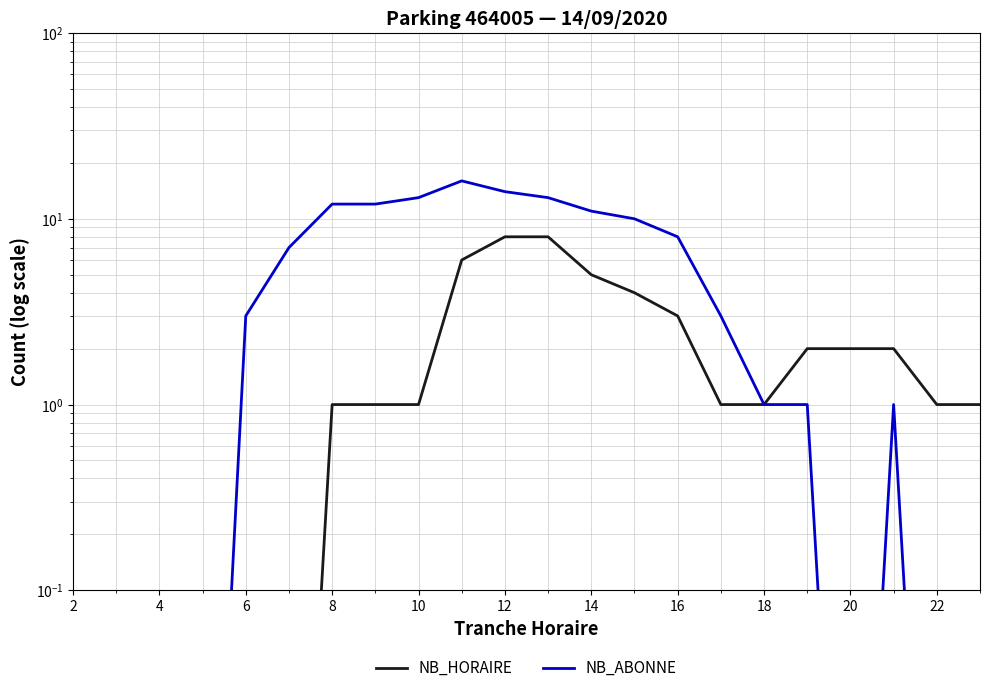

At how many categories does at least one series exceed 1?

15